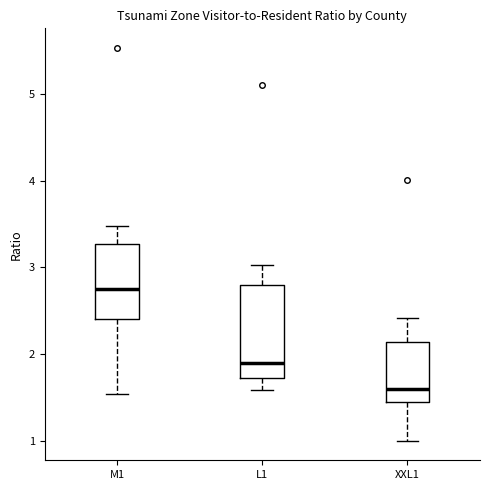

Comparing the boxes themselves (not the whiskers), which one is the tallest?

L1